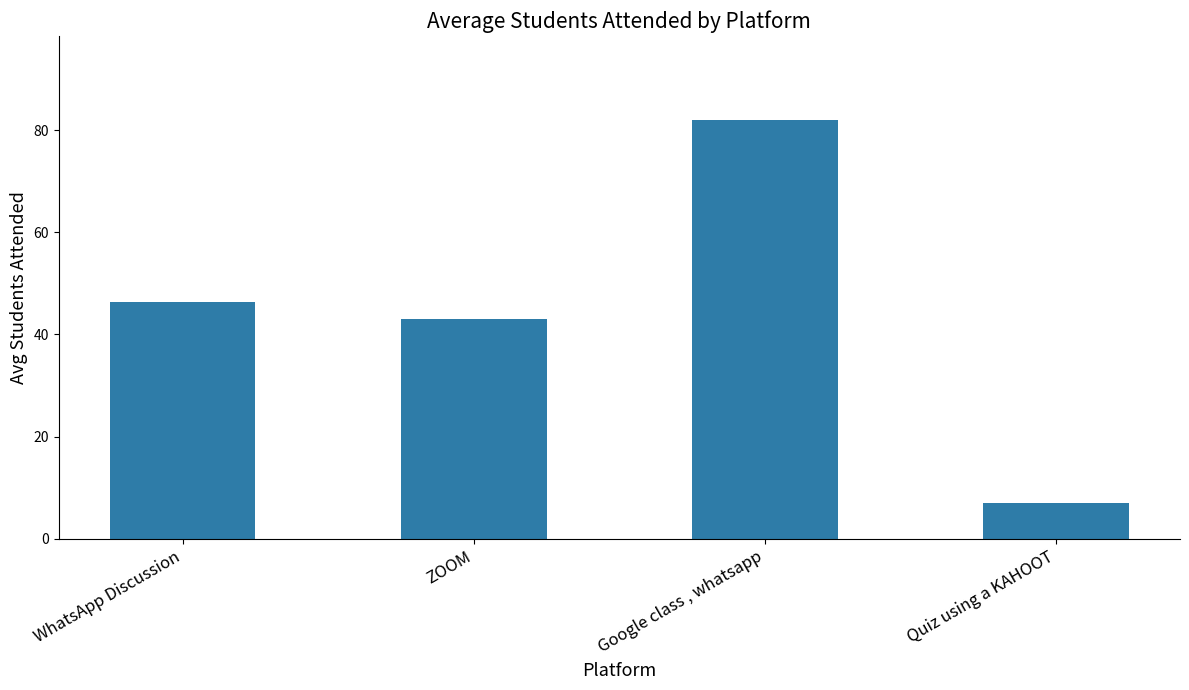

List the labels in order of value, largest first.

Google class , whatsapp, WhatsApp Discussion, ZOOM, Quiz using a KAHOOT